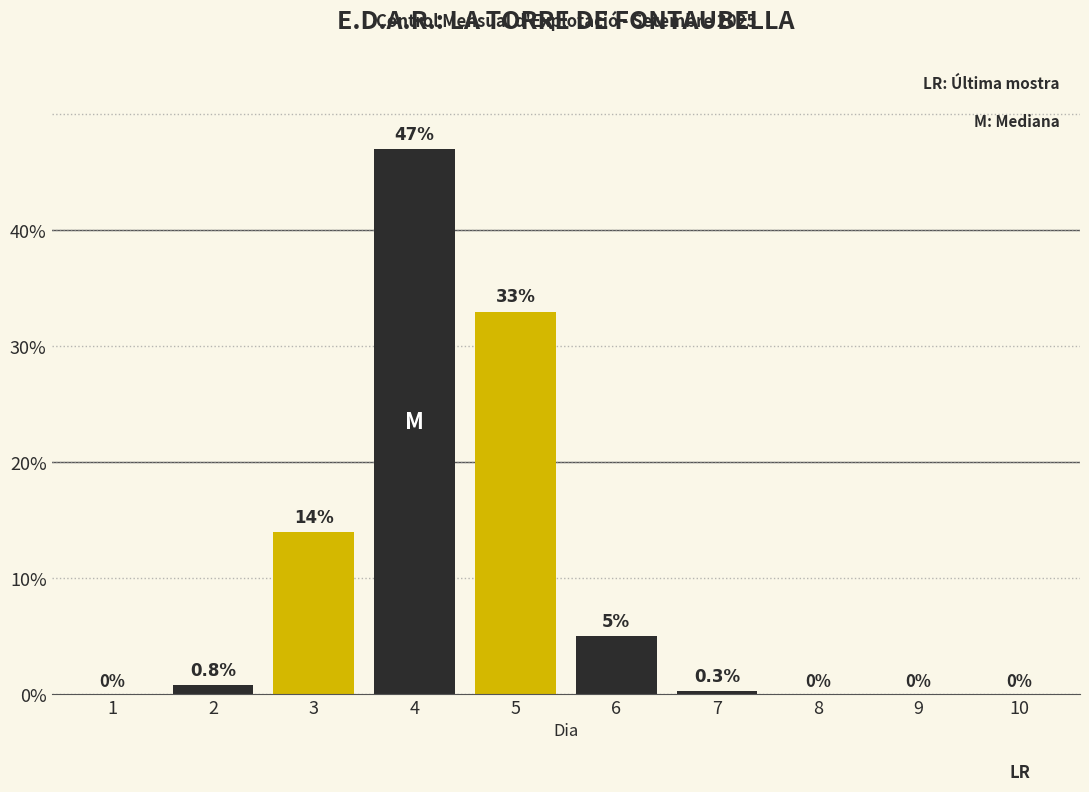

Reading left to right, what are all the values shown in this chart?

1=0.0	2=0.8	3=14.0	4=47.0	5=33.0	6=5.0	7=0.3	8=0.0	9=0.0	10=0.0